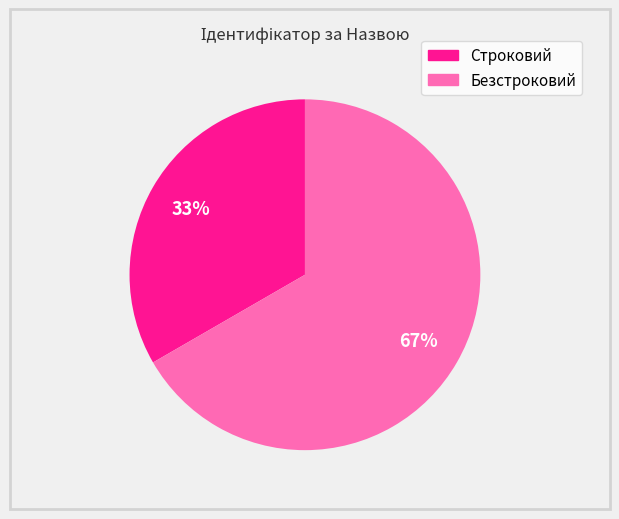

How many slices are in this pie chart?

2